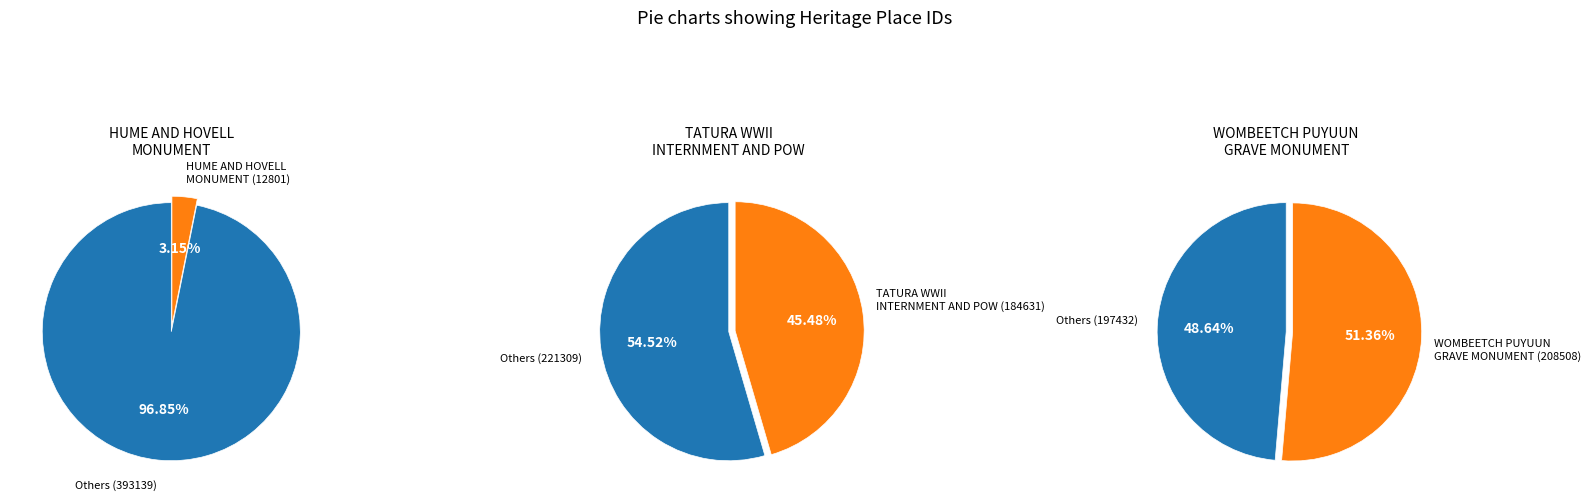

Approximately how many times larger is the value at TATURA WORLD WAR II INTERNMENT AND POW compared to HUME AND HOVELL MONUMENT?

14.4